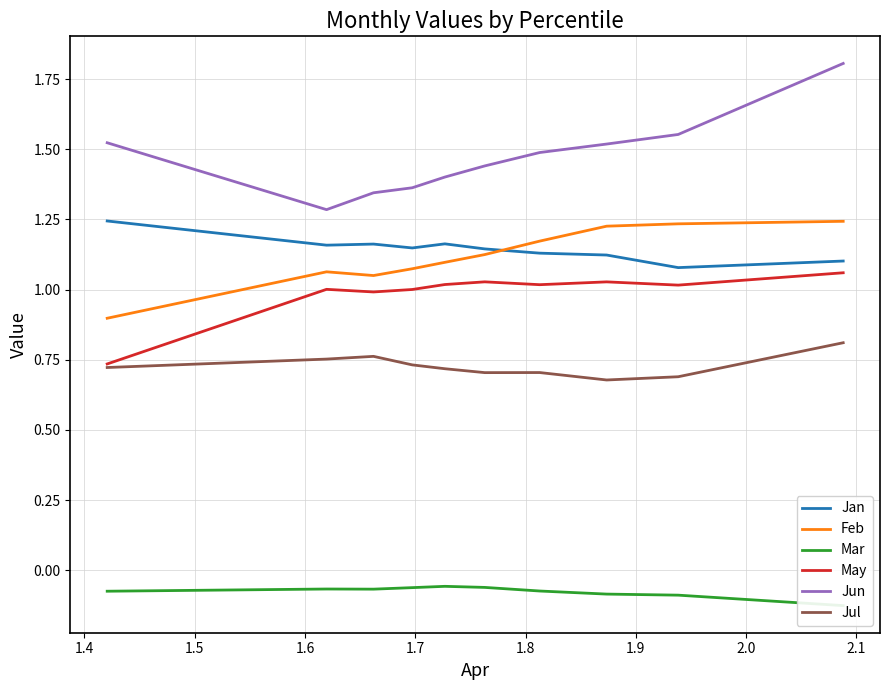

Which series has the largest total across all categories?

Jun